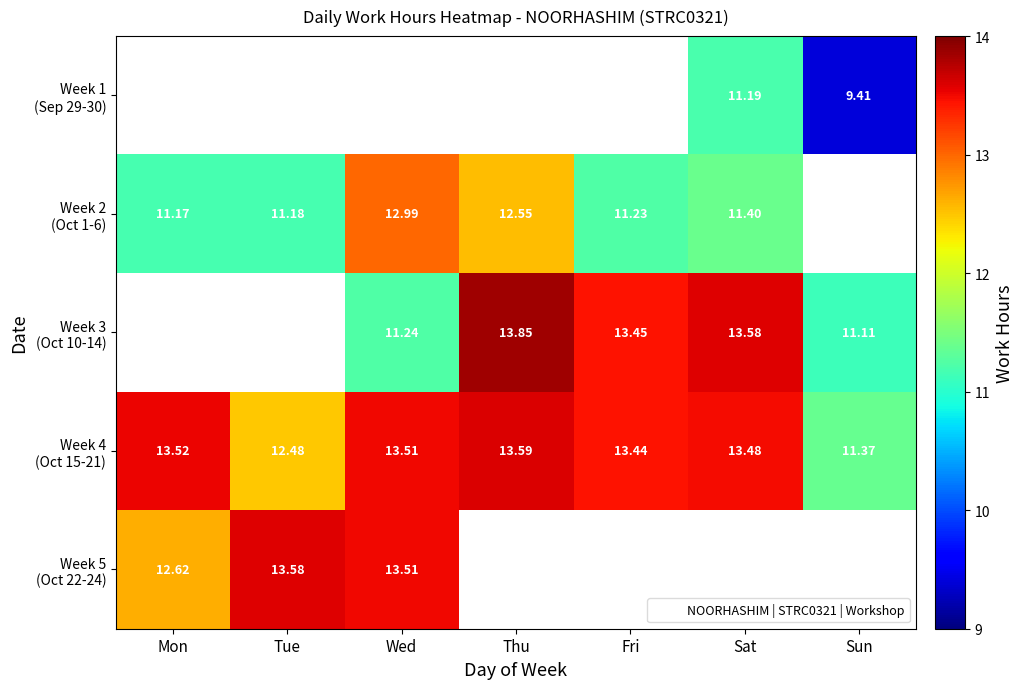

Which has a higher value, Fri or Sat?

Sat